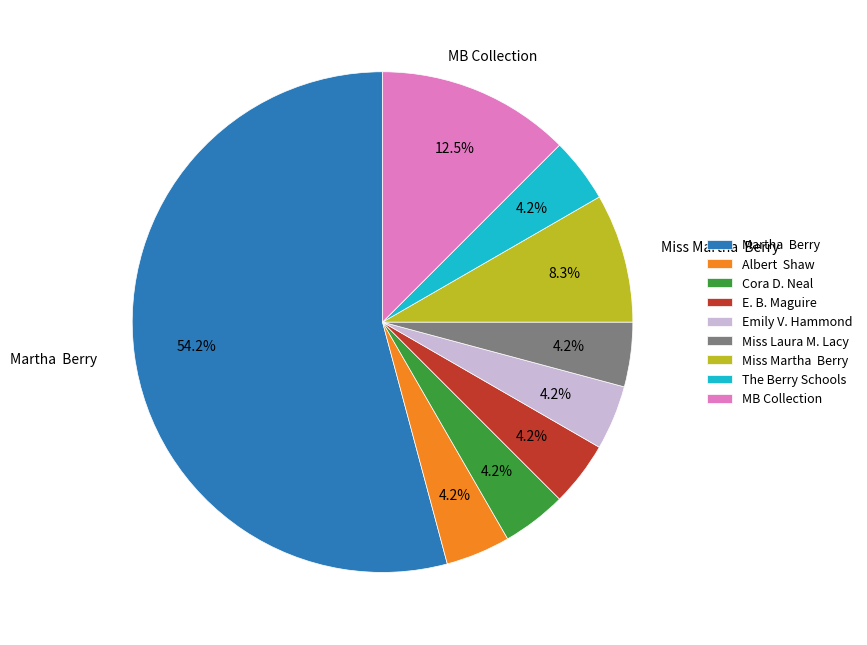

Does any single category account for the majority?

Yes